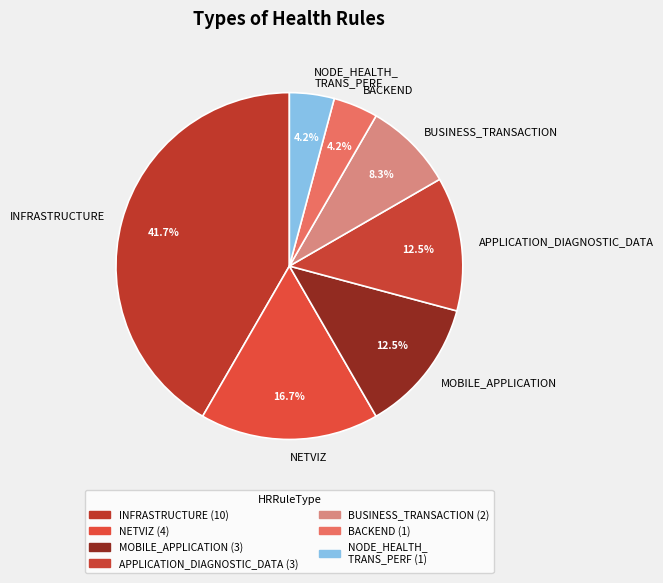

How many slices are in this pie chart?

7